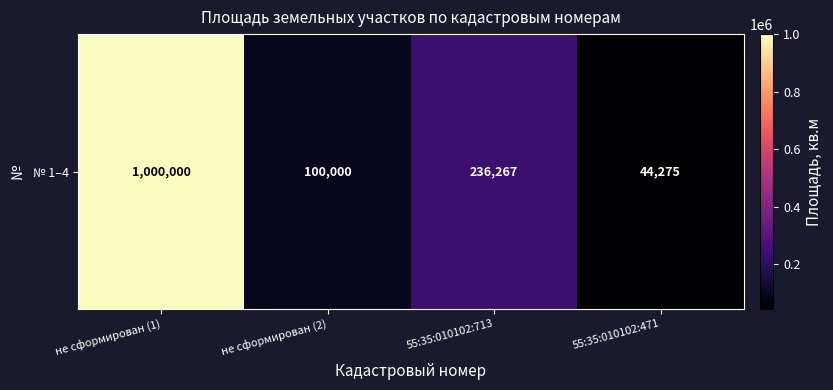

What is the maximum value shown in the chart?

1000000